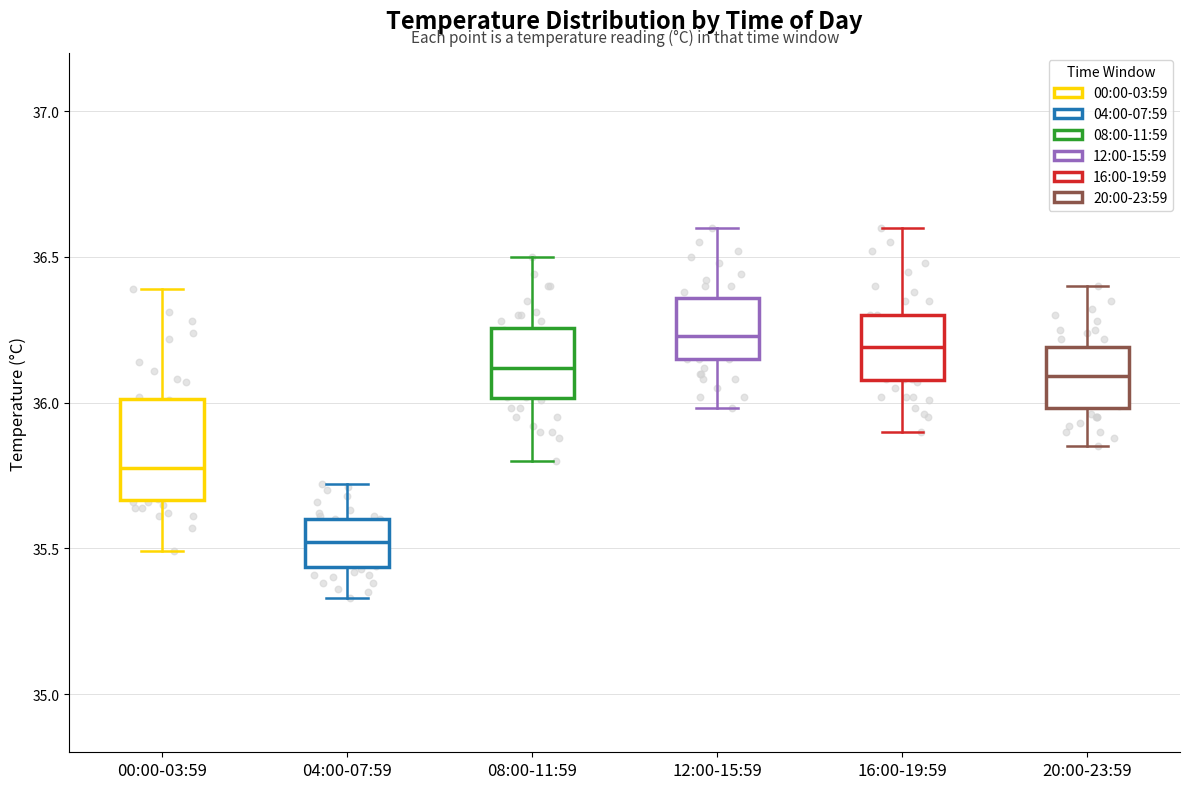

Comparing the boxes themselves (not the whiskers), which one is the tallest?

00:00-03:59